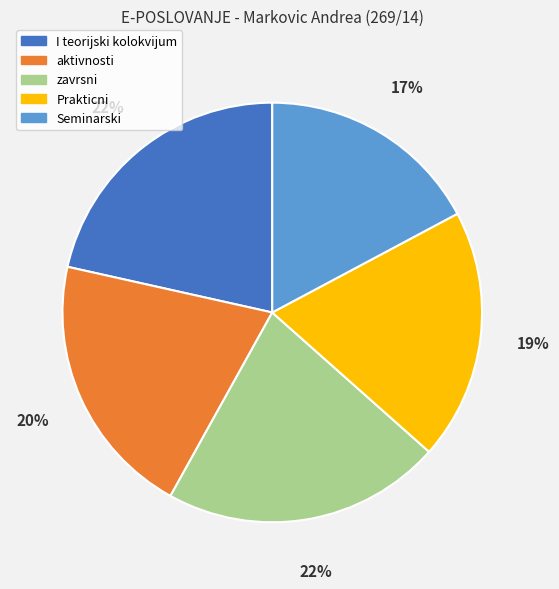

What is the ratio of the value at aktivnosti to the value at Seminarski?

1.2